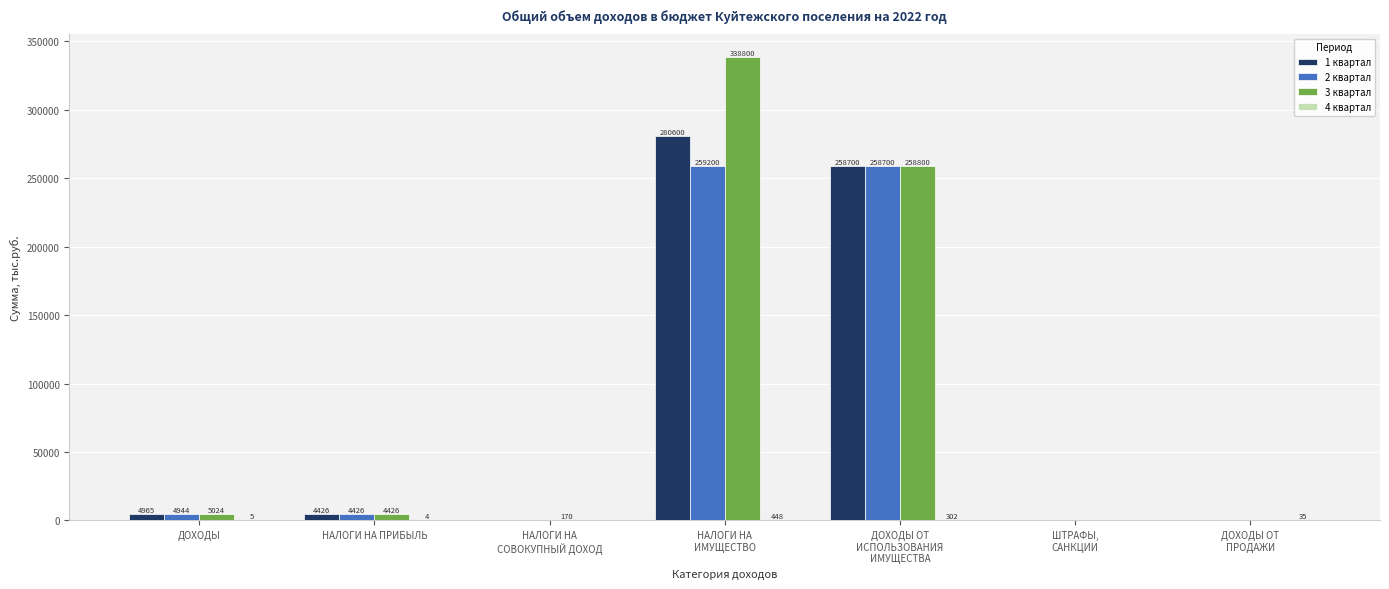

Is it true that 1 квартал equals 4426.0 at НАЛОГИ НА ПРИБЫЛЬ?

True